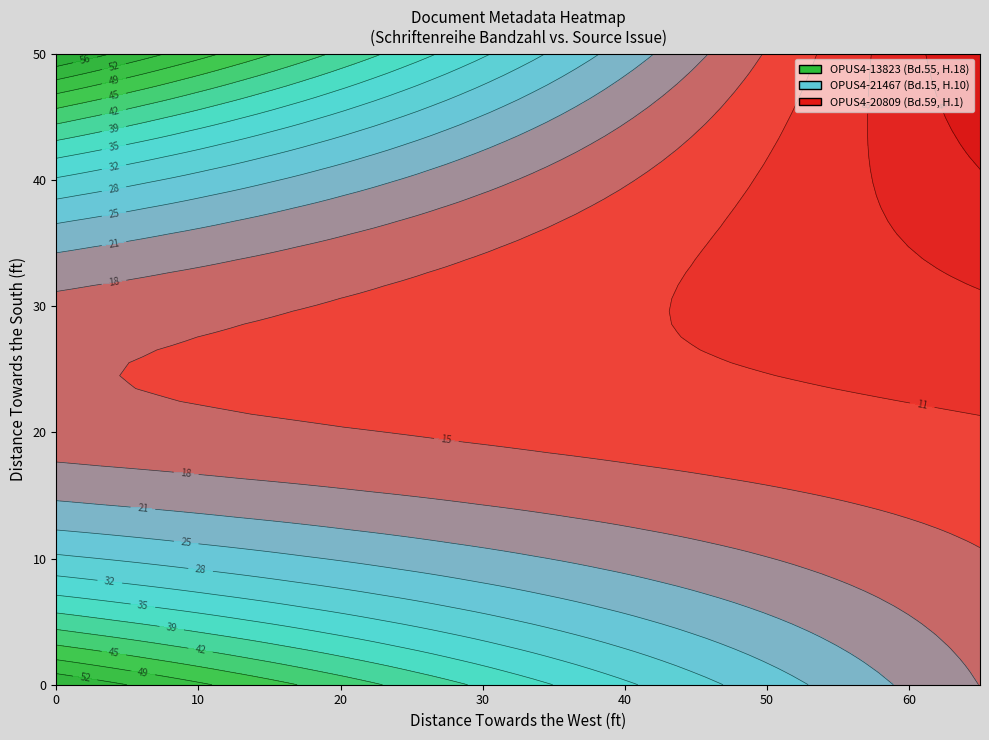

At how many categories does at least one series exceed 53?

1